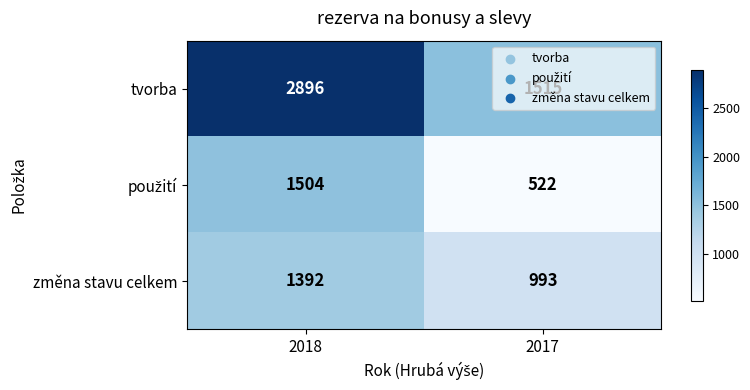

What is the greatest value displayed?

2896